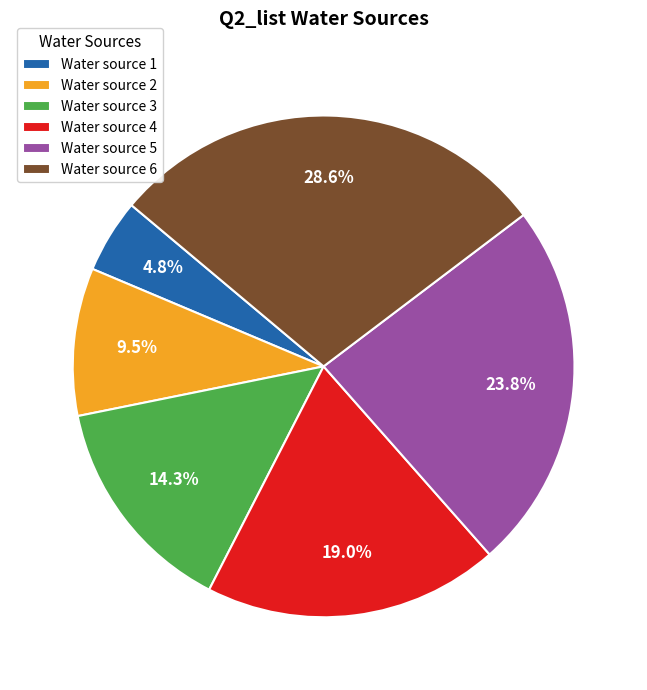

To the nearest percent, what is the difference between the largest and smallest slice percentages?

24%